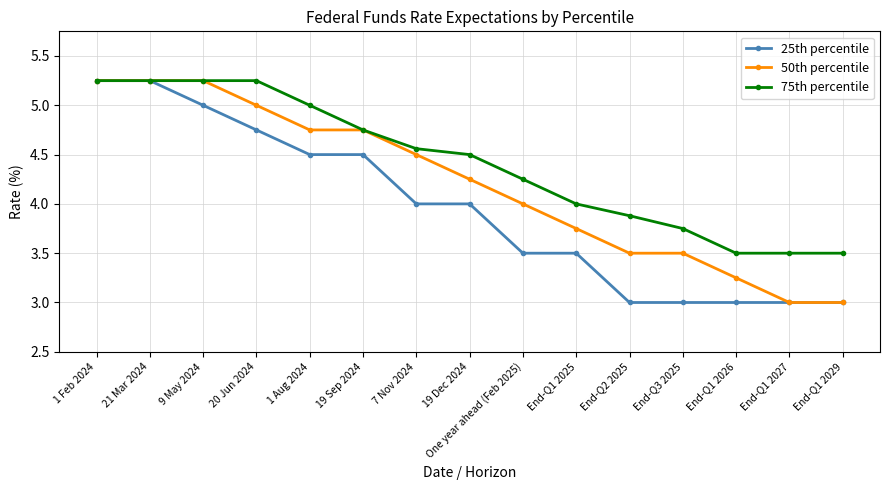

The 75th percentile series shows 1.0 at End-Q2 2025. True or false?

False